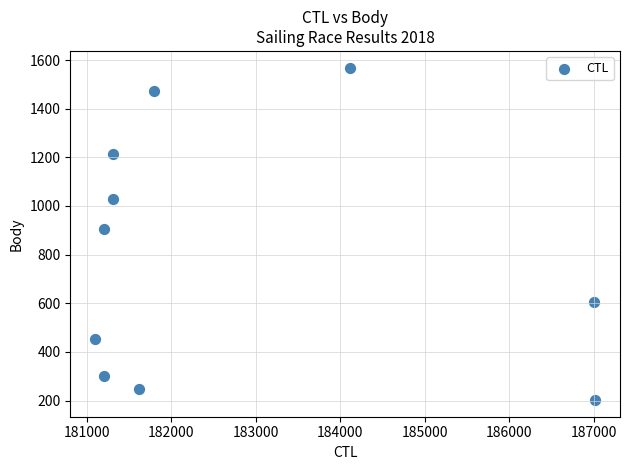

What is the average X value?

182771